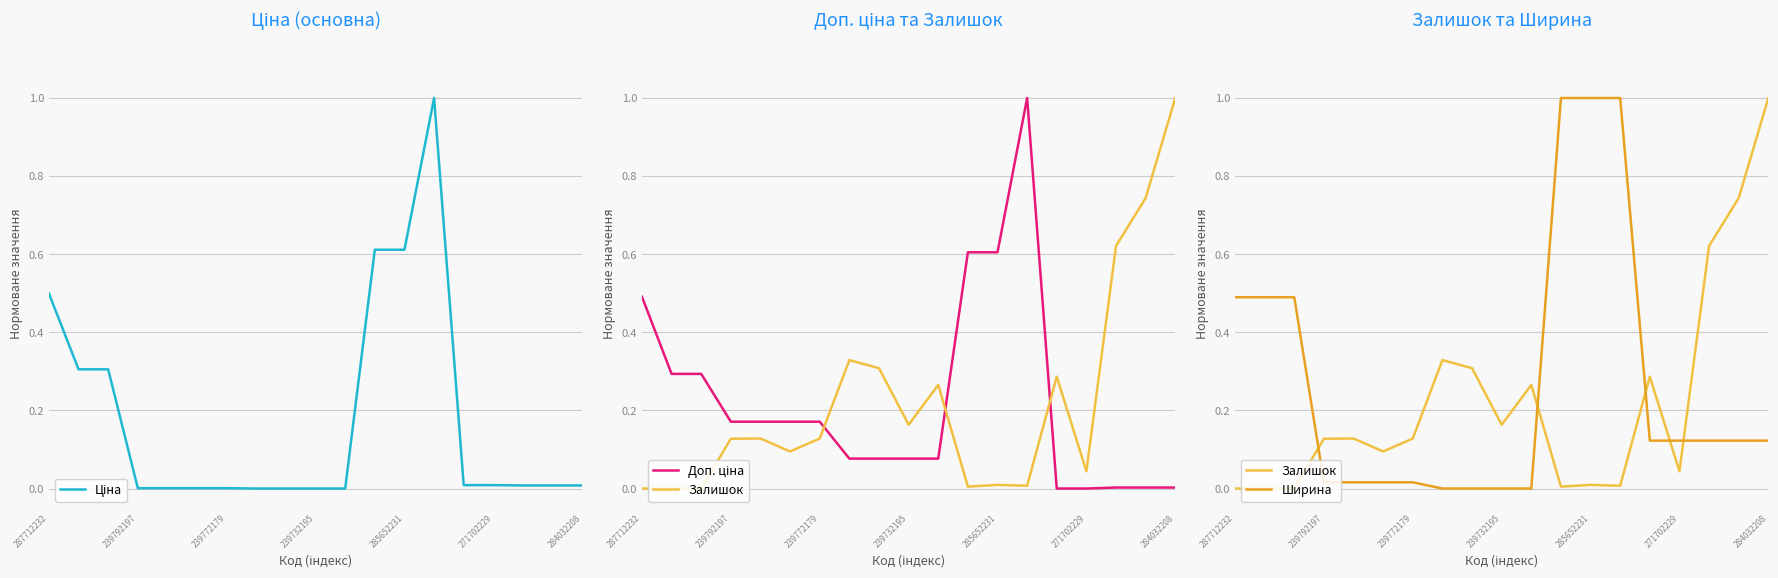

Where do Доп. ціна and Ширина first cross each other?

287712232 and 239792197